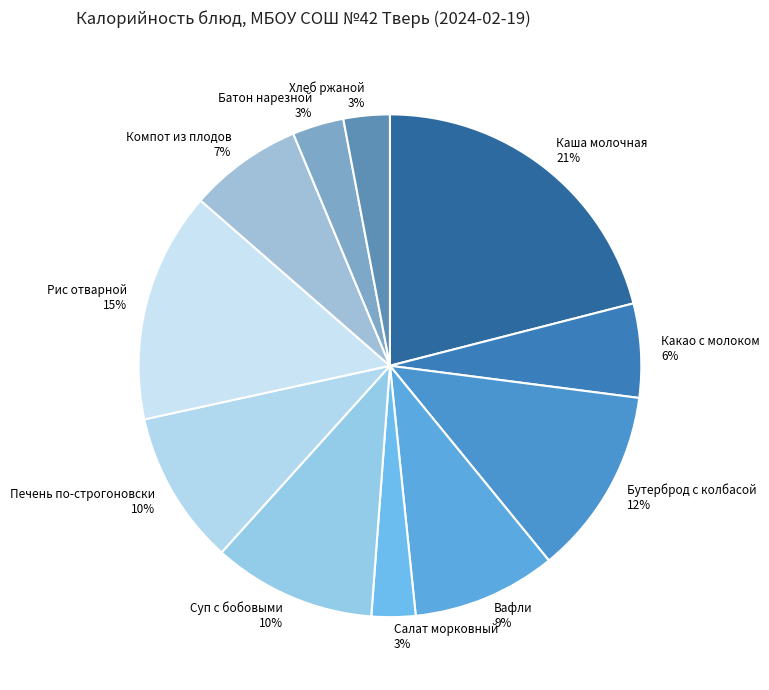

Is it true that Какао с молоком 6% is 1% of the pie?

False